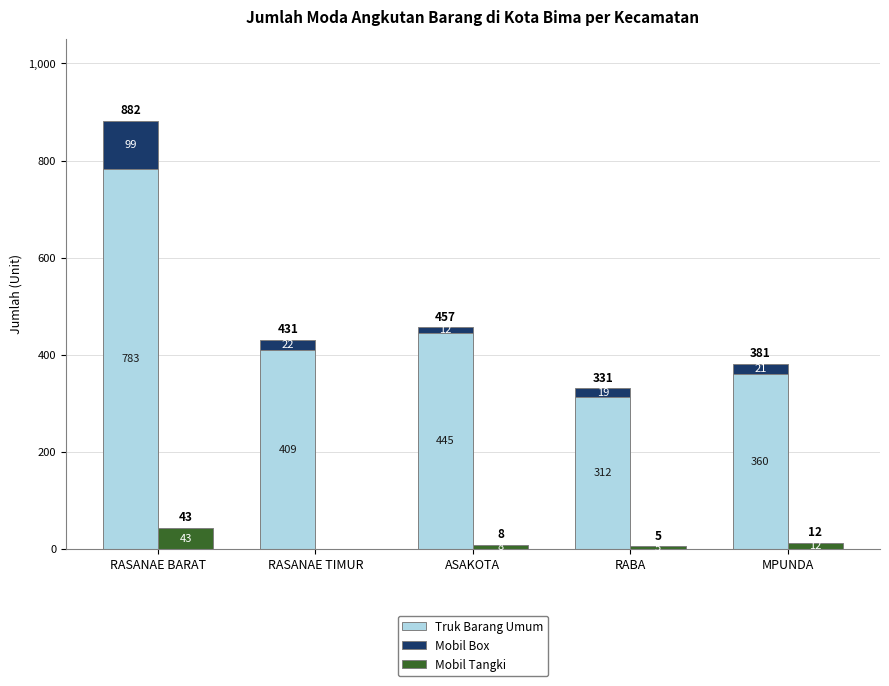

Reading left to right, list all the values displayed in this chart.

Truk Barang Umum: RASANAE BARAT=783	RASANAE TIMUR=409	ASAKOTA=445	RABA=312	MPUNDA=360
Mobil Box: RASANAE BARAT=99	RASANAE TIMUR=22	ASAKOTA=12	RABA=19	MPUNDA=21
Mobil Tangki: RASANAE BARAT=43	RASANAE TIMUR=0	ASAKOTA=8	RABA=5	MPUNDA=12